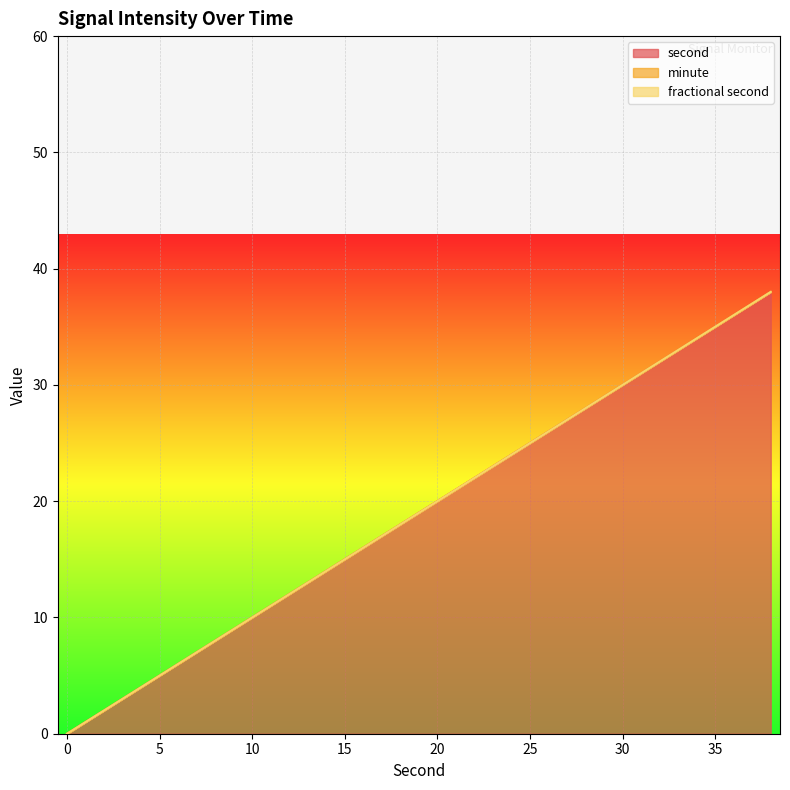

True or false: minute and second cross at least once.

False